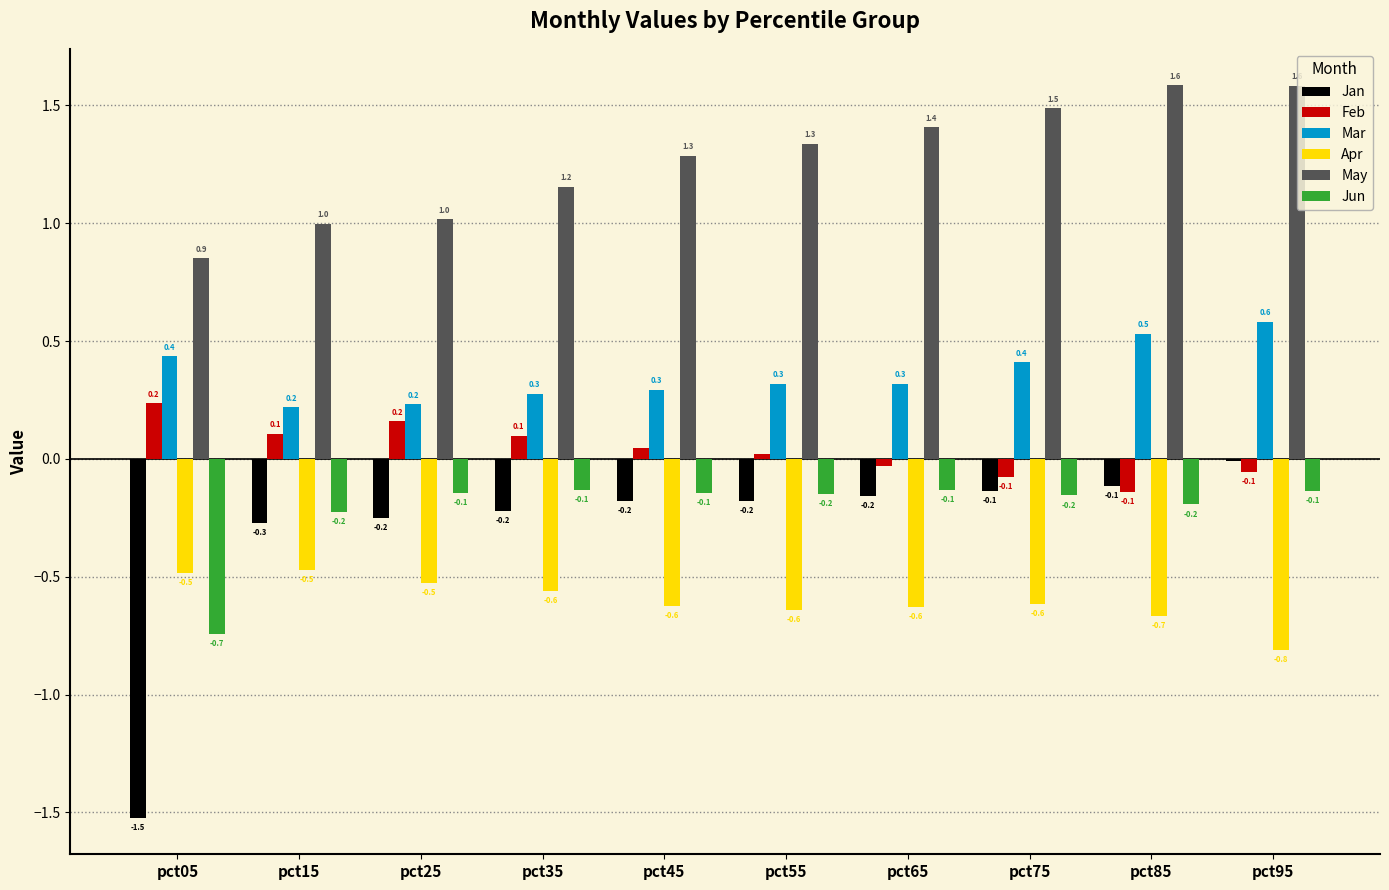

What is the approximate value of Jun at pct05?

-0.7